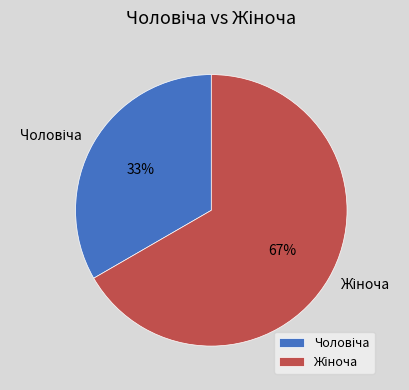

To the nearest percent, what is the average slice percentage?

50%